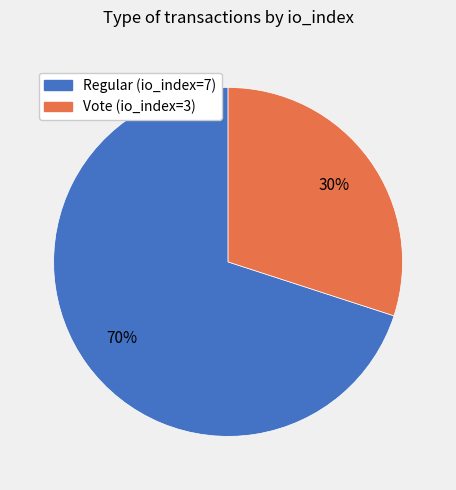

True or false: Regular (io_index=7) accounts for 70% of the total.

True